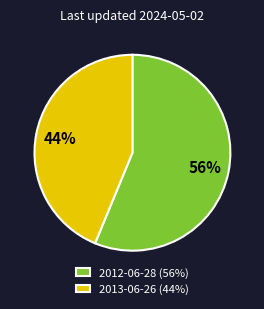

Do 2013-06-26 (44%) and 2012-06-28 (56%) together represent more than half of the pie?

Yes